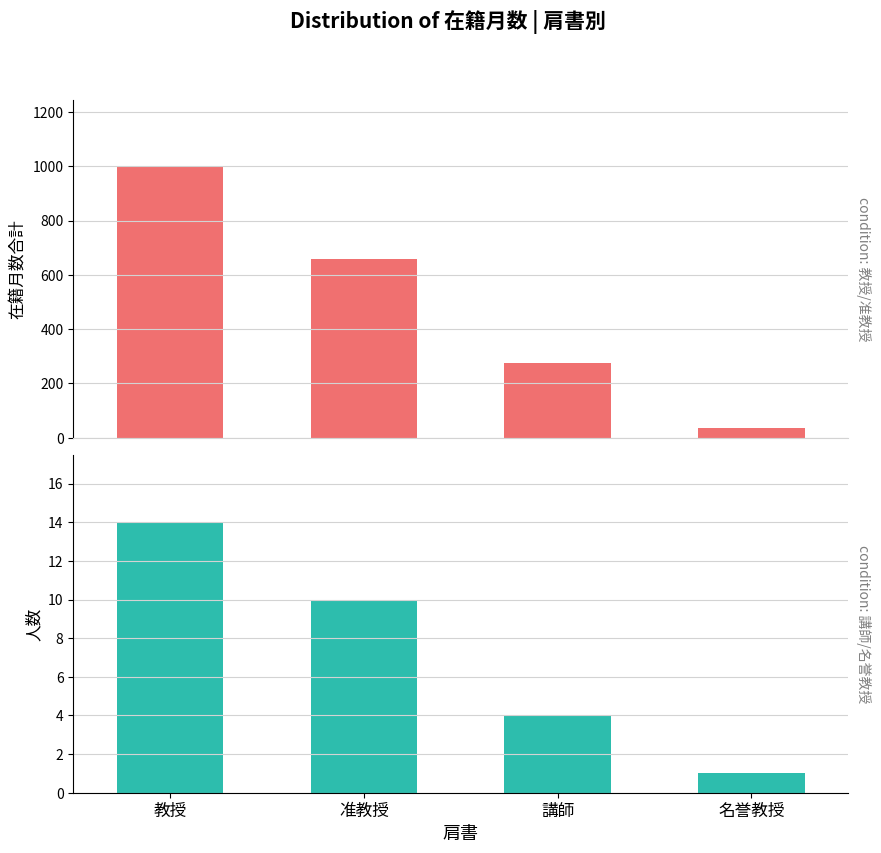

The 人数 series shows 4 at 講師. True or false?

True